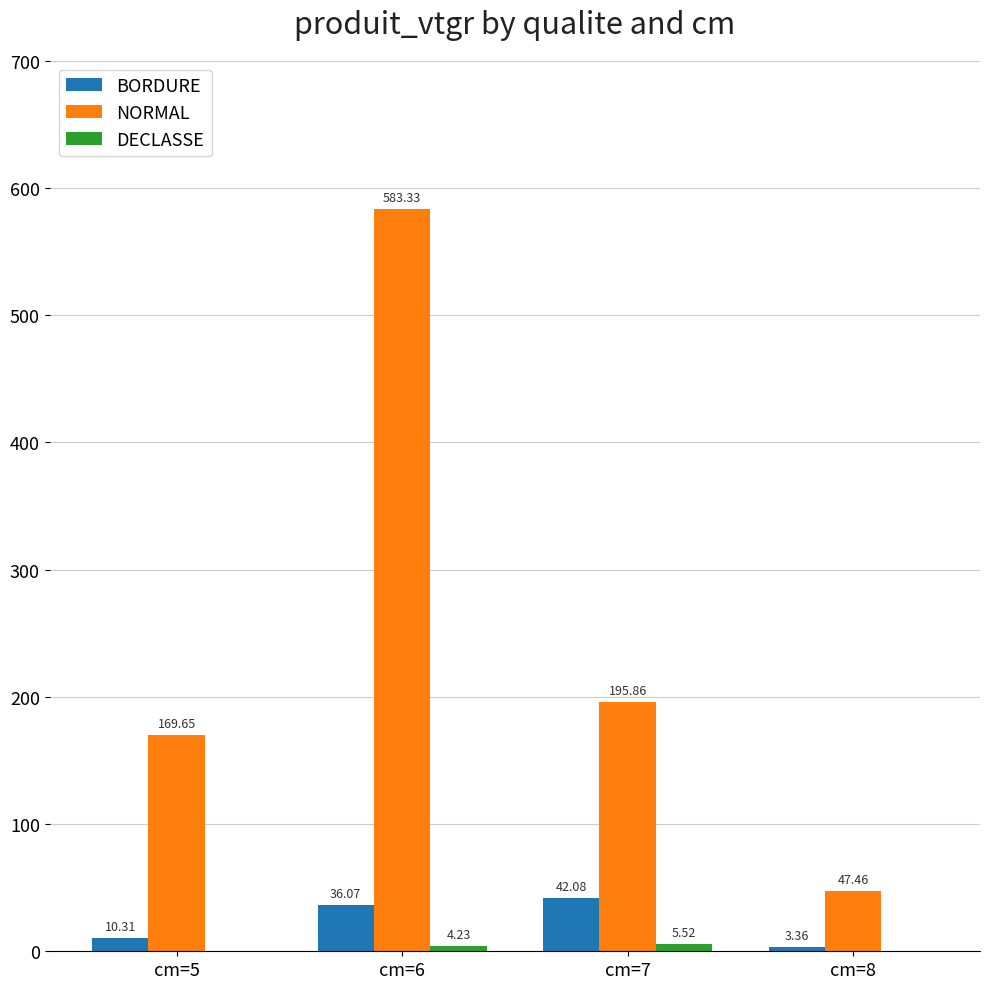

Between cm=6 and cm=7, which series saw the biggest shift?

NORMAL